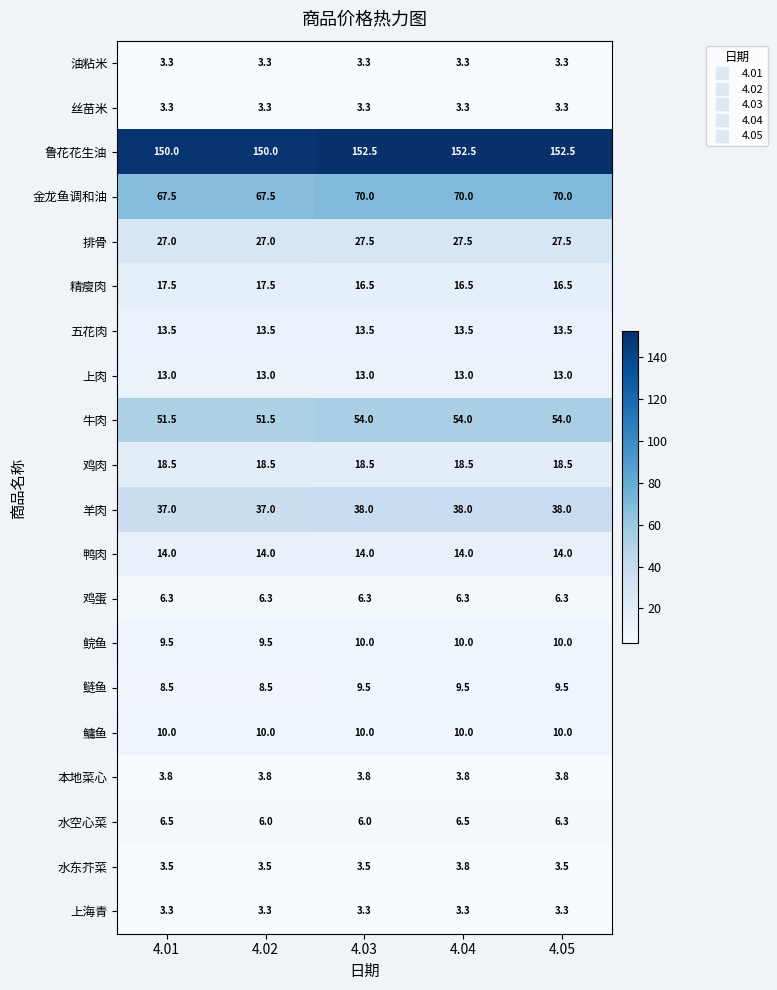

At which category is the sum across all series the highest?

4.04